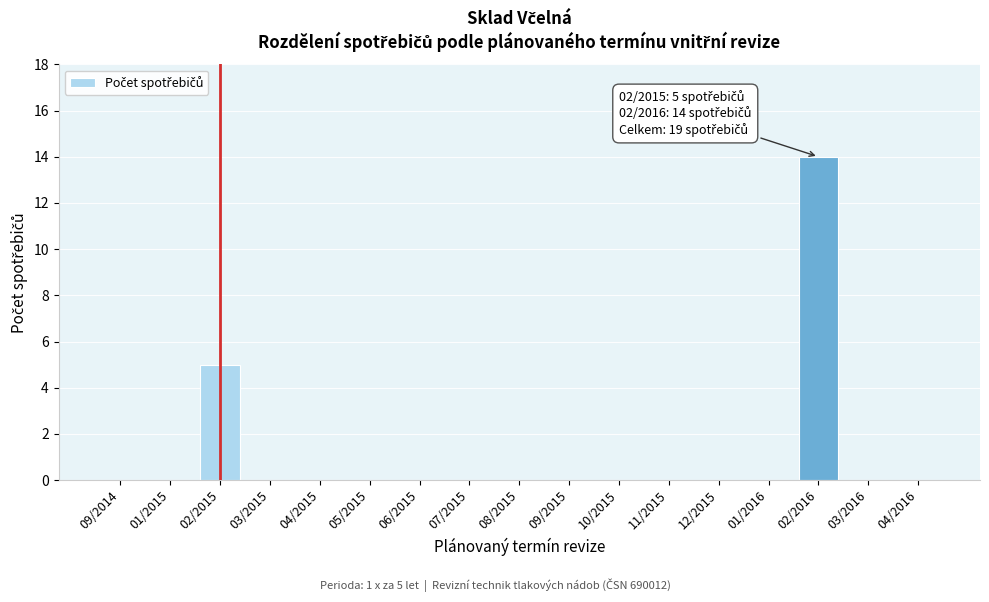

Reading right to left, extract all data points from this chart.

04/2016=0	03/2016=0	02/2016=14	01/2016=0	12/2015=0	11/2015=0	10/2015=0	09/2015=0	08/2015=0	07/2015=0	06/2015=0	05/2015=0	04/2015=0	03/2015=0	02/2015=5	01/2015=0	09/2014=0